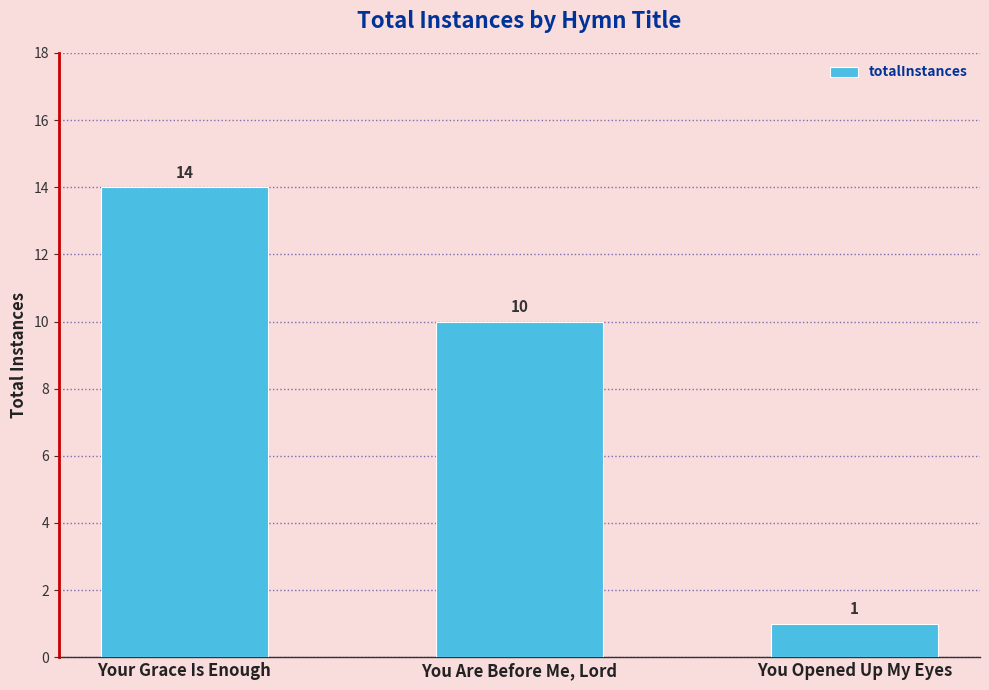

Rank the categories by value from lowest to highest.

You Opened Up My Eyes, You Are Before Me, Lord, Your Grace Is Enough